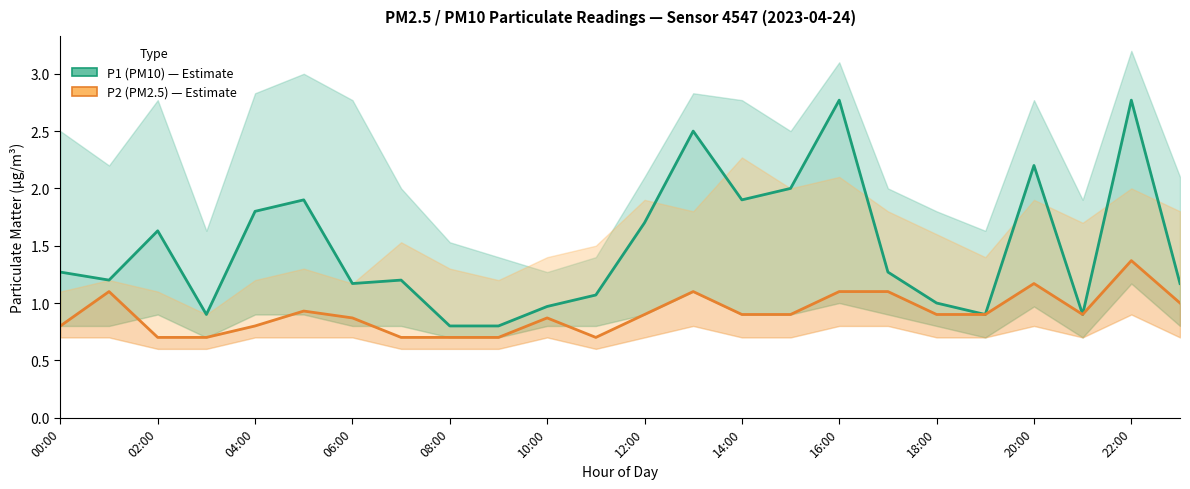

Does the chart display data point markers on the line(s)?

No